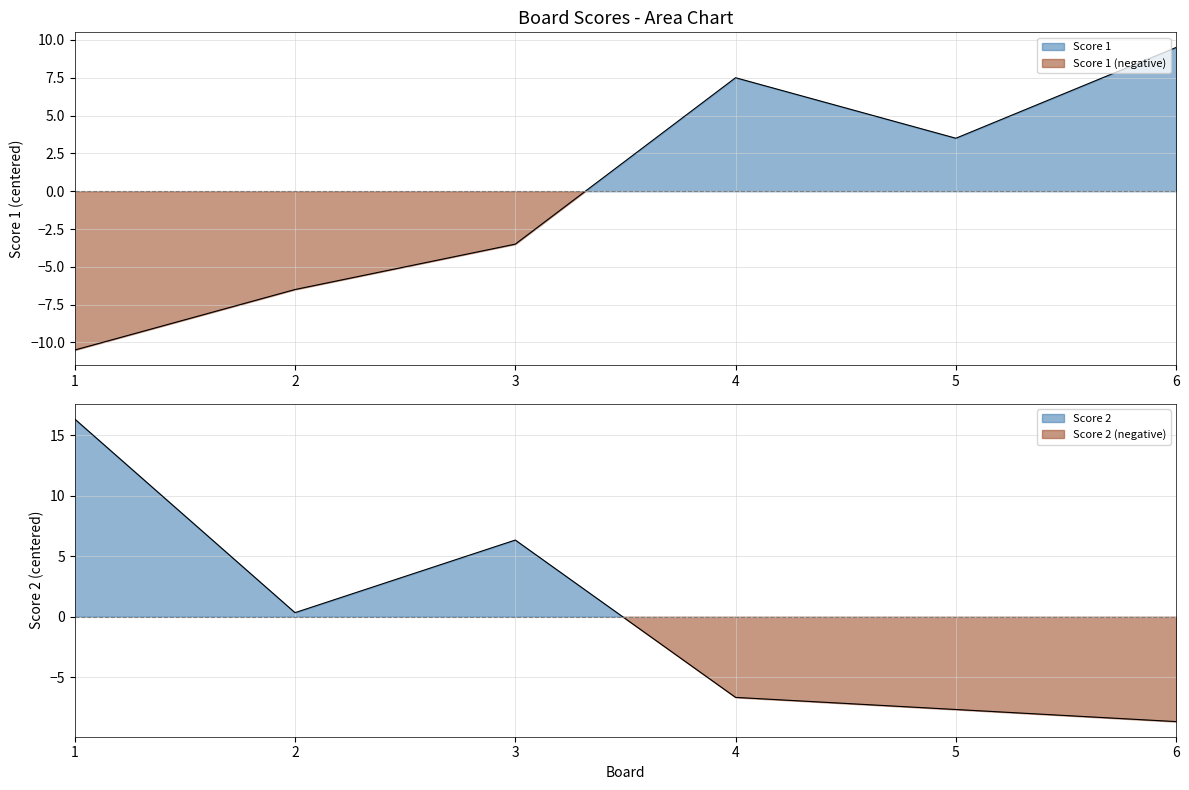

What is the value of the Score 2 point at the 4th from the left?

-6.7